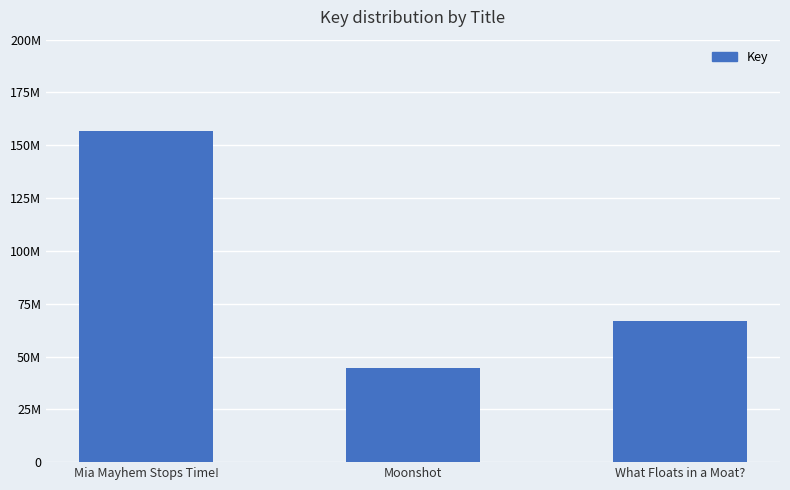

Are the bars horizontal?

No